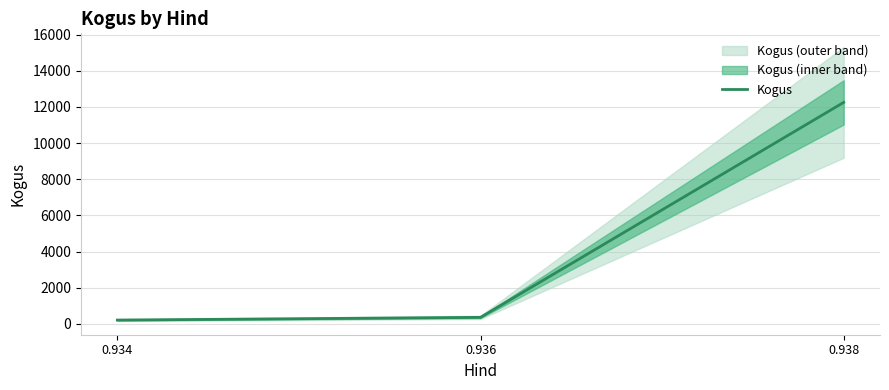

How many distinct data groups are displayed?

1